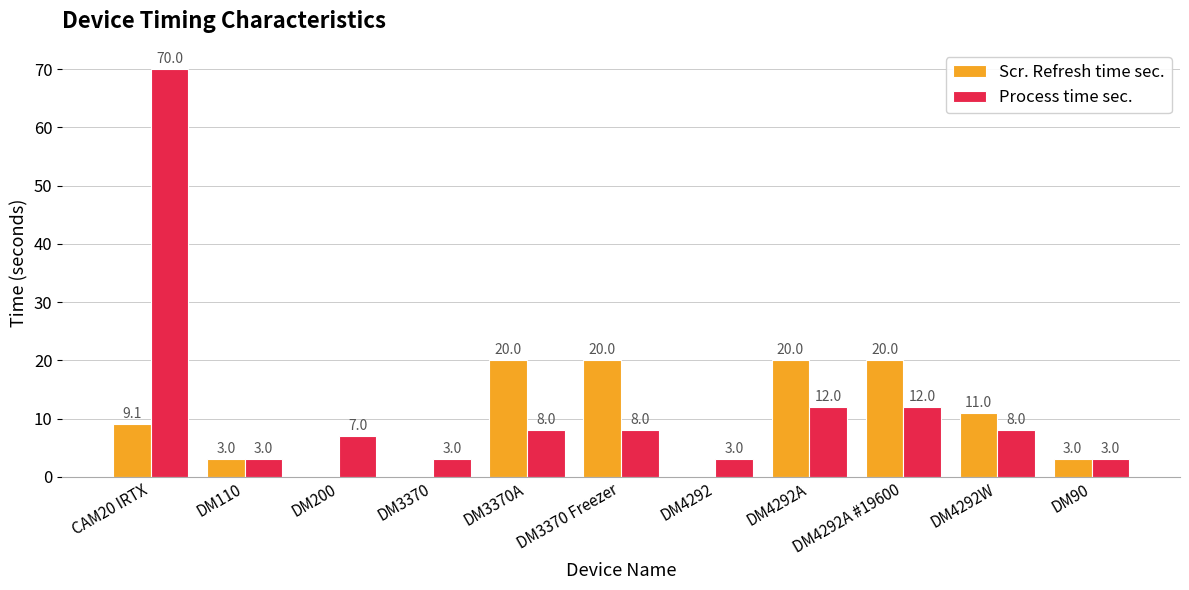

What is the spread (max minus min) of values at DM3370A?

12.0